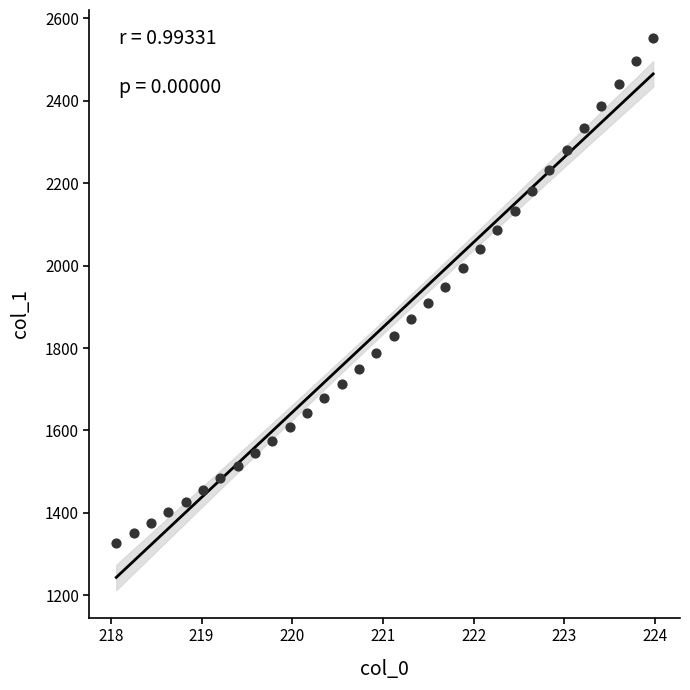

What is the range of X values (max minus min)?

5.9